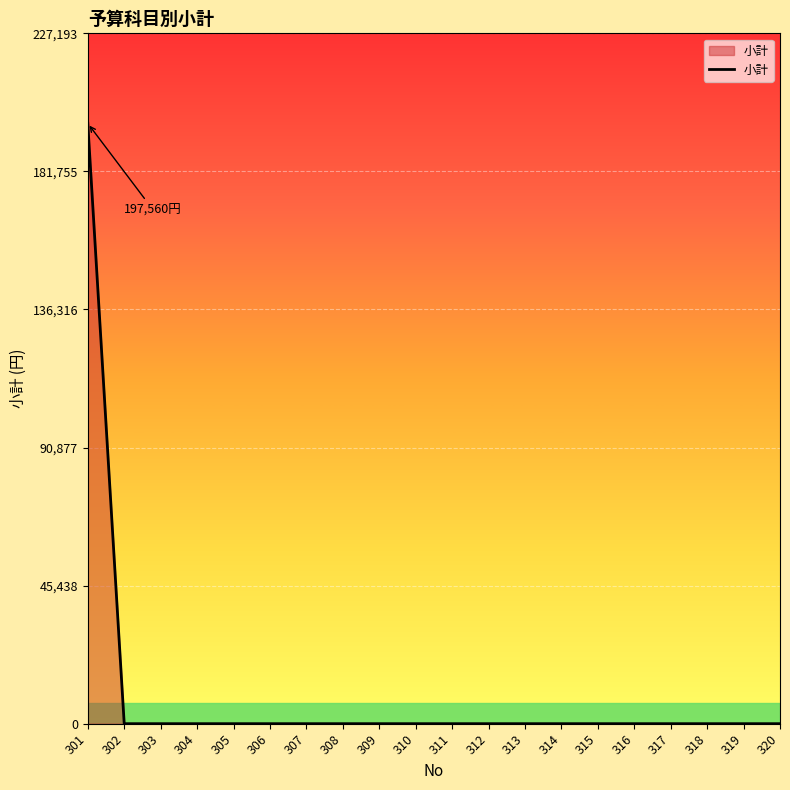

What is the sum of all values?

197560